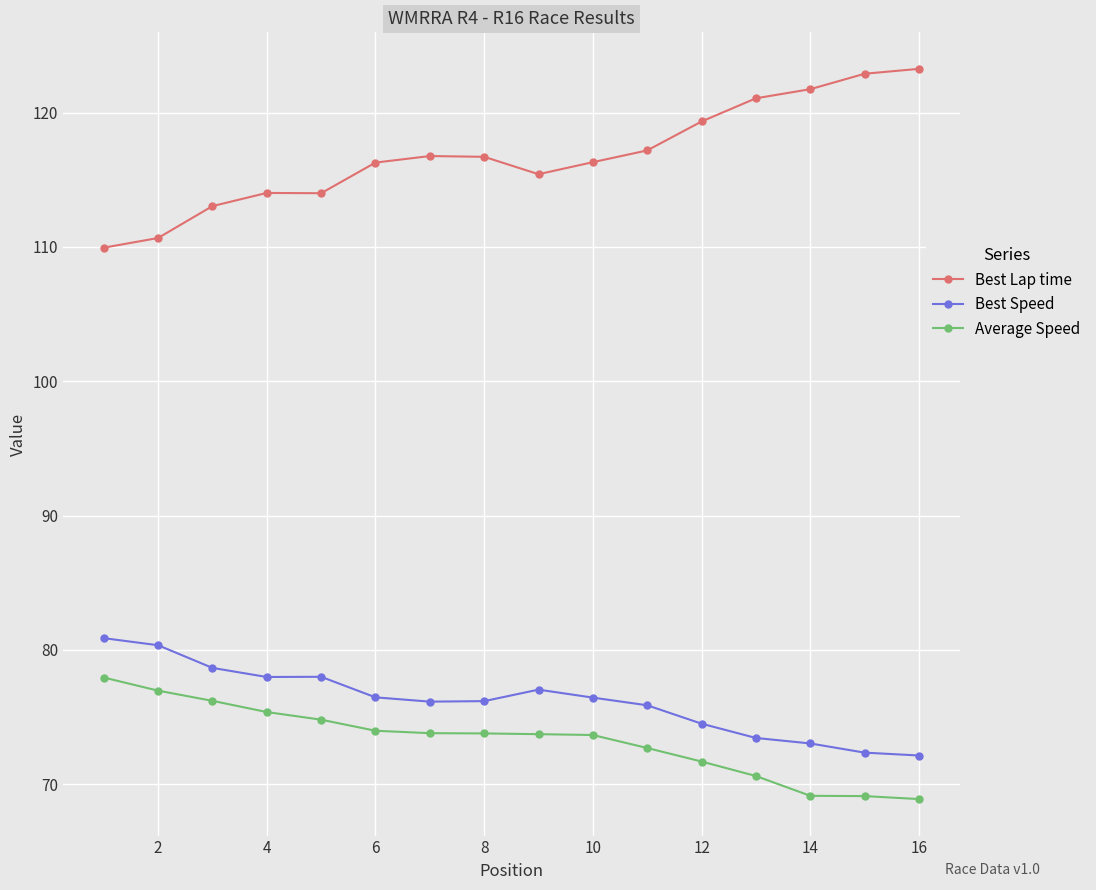

True or false: Average Speed and Best Speed cross at least once.

False